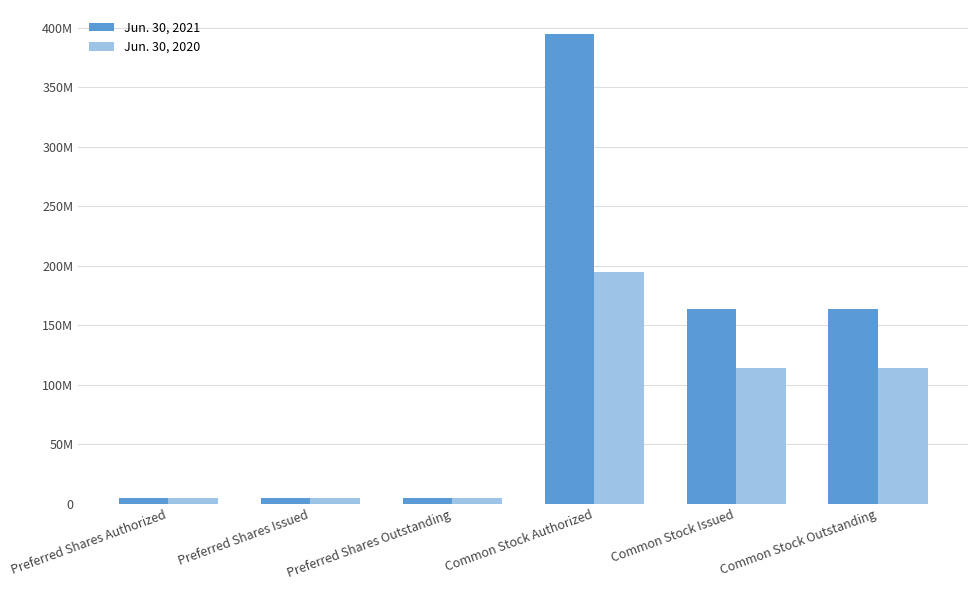

List the series in order of their overall mean, lowest first.

Jun. 30, 2020, Jun. 30, 2021